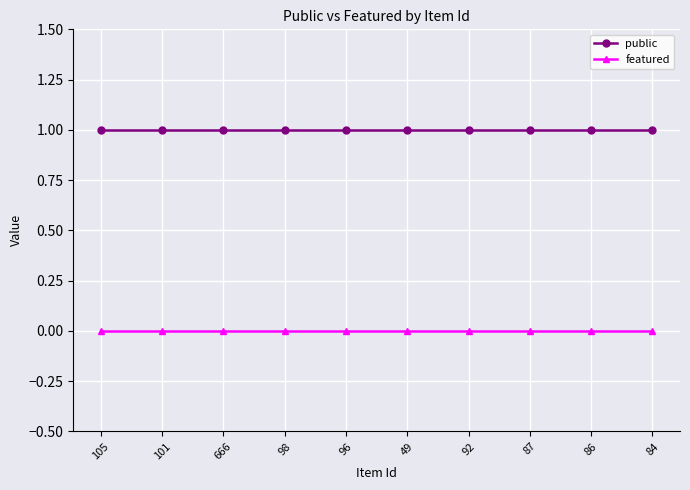

True or false: featured and public intersect in this chart.

False